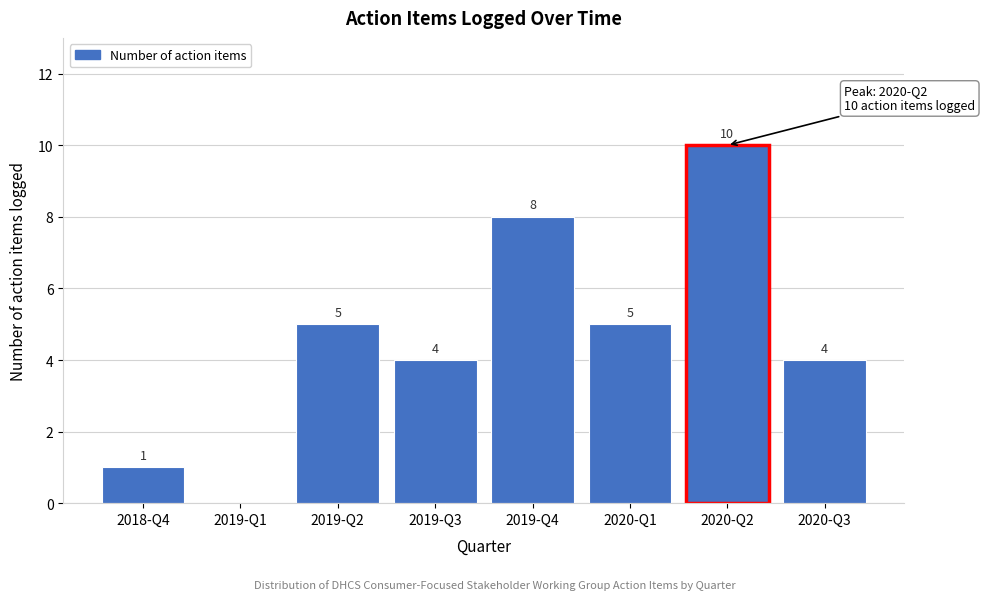

Reading left to right, transcribe all the data shown in this chart.

2018-Q4=1	2019-Q1=0	2019-Q2=5	2019-Q3=4	2019-Q4=8	2020-Q1=5	2020-Q2=10	2020-Q3=4